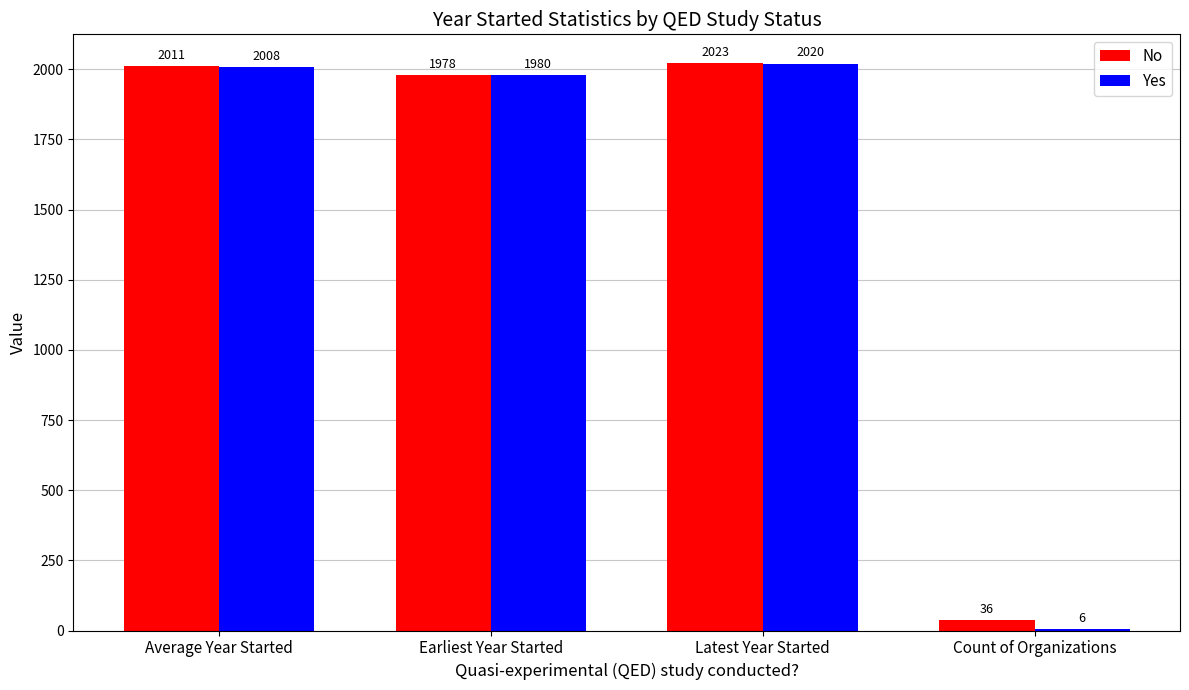

What is the maximum value shown in the chart?

2023.0